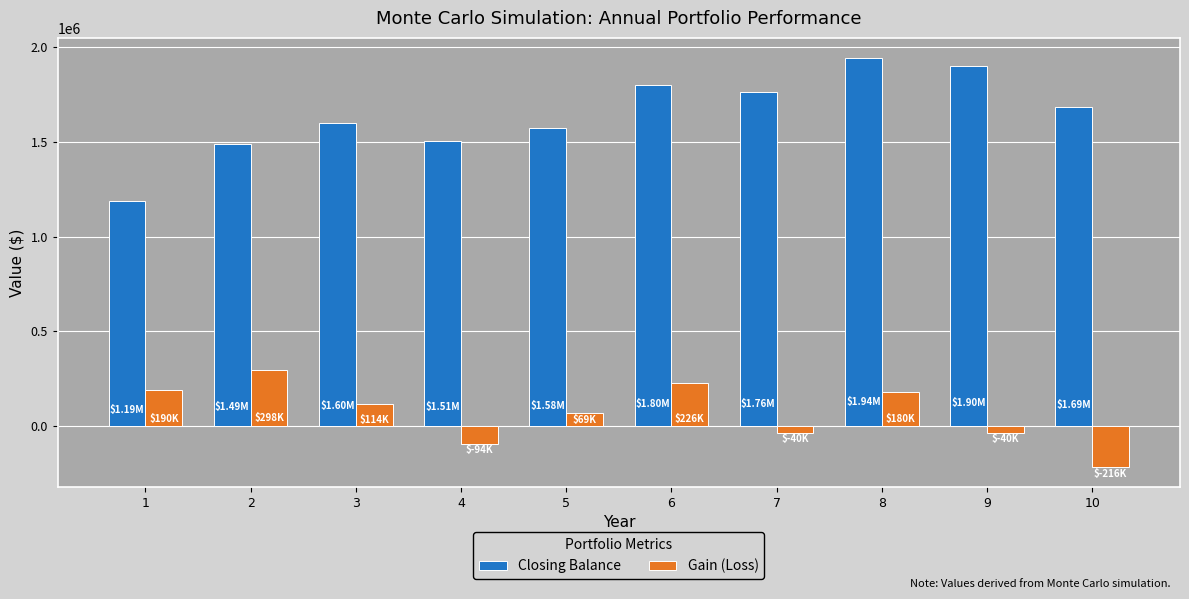

Is the value of Closing Balance at 4 greater than the value of Gain (Loss) at 4?

Yes